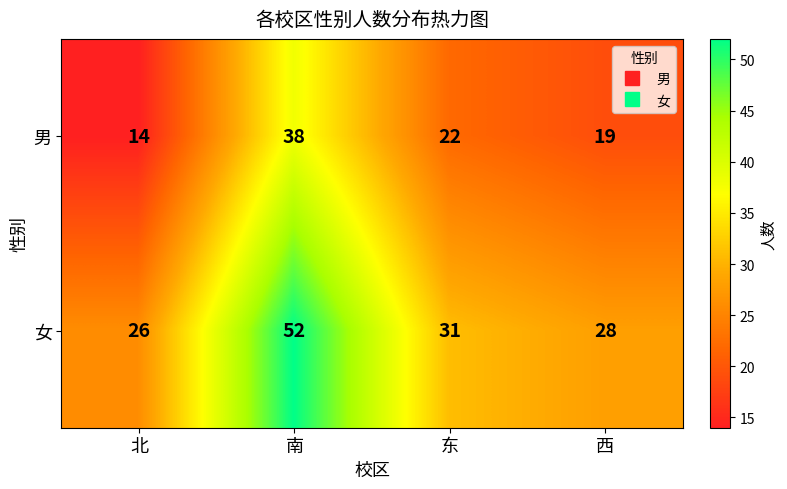

At which category does the chart reach its peak across all series?

南